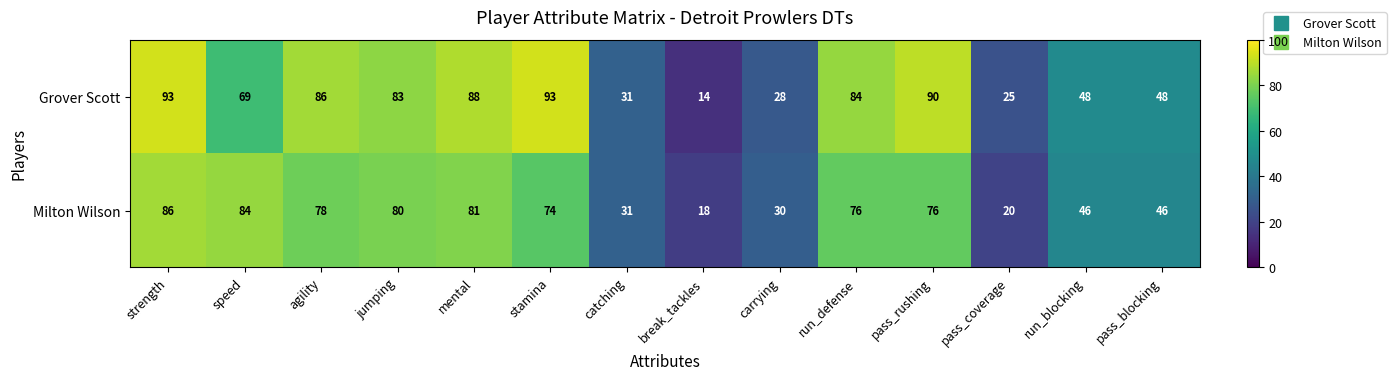

At how many categories does at least one series exceed 45?

10